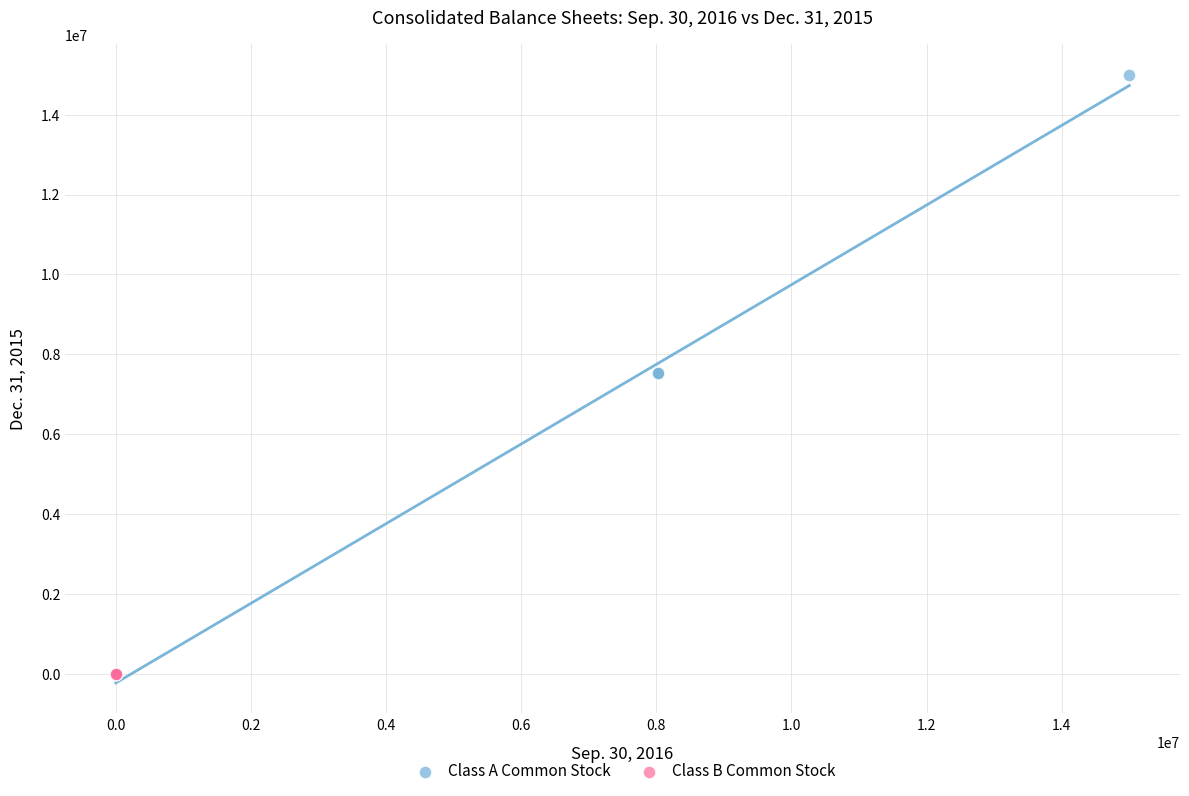

Which series contains the highest Y value?

Class A Common Stock